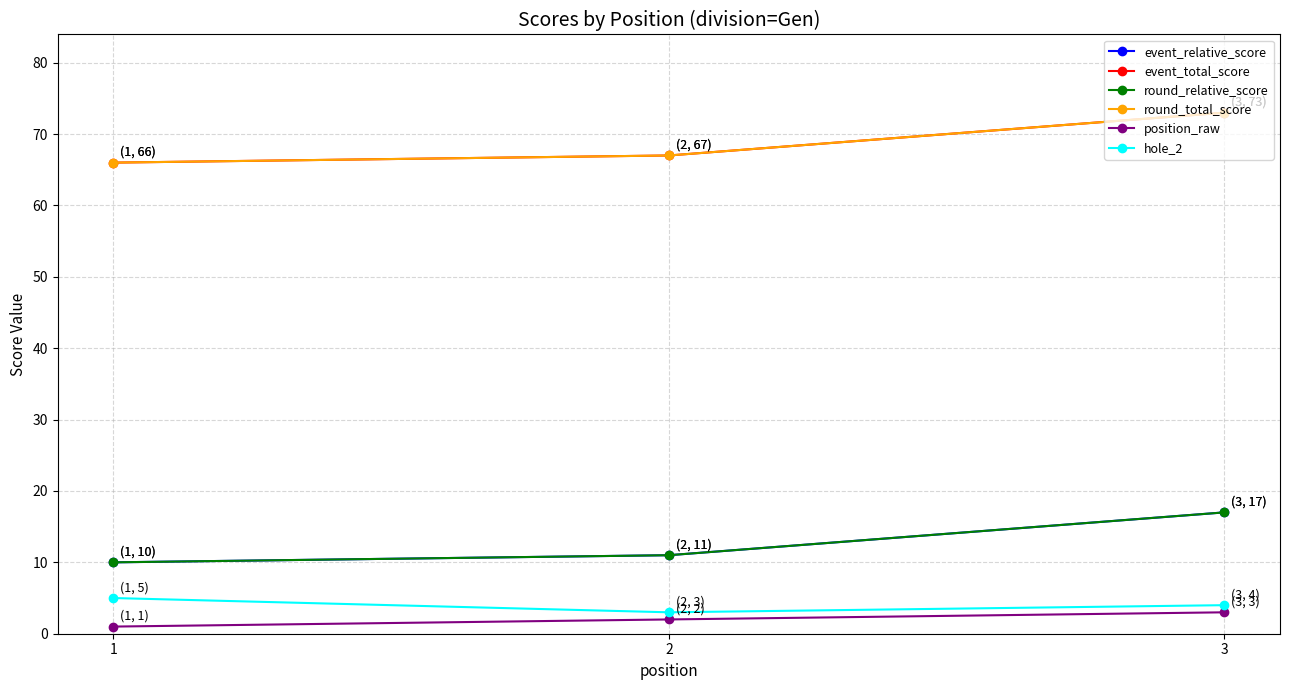

Does the chart have visible grid lines?

Yes